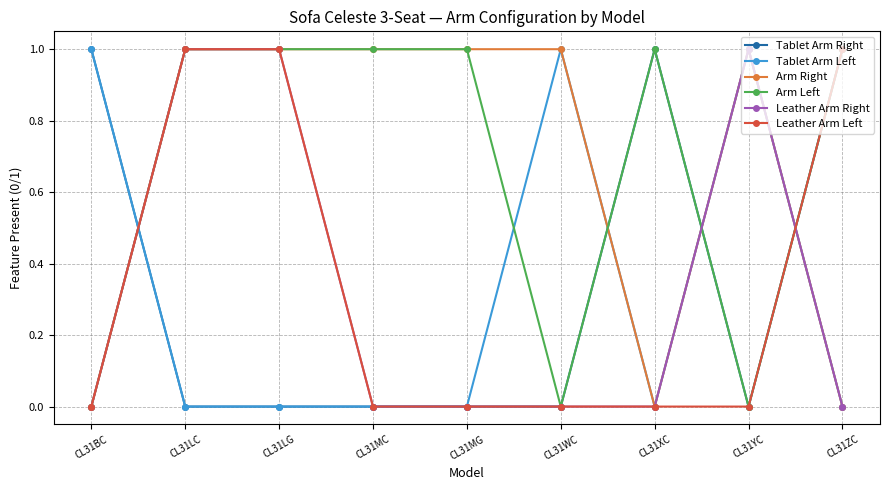

How many Tablet Arm Left values are between 0 and 1?

9